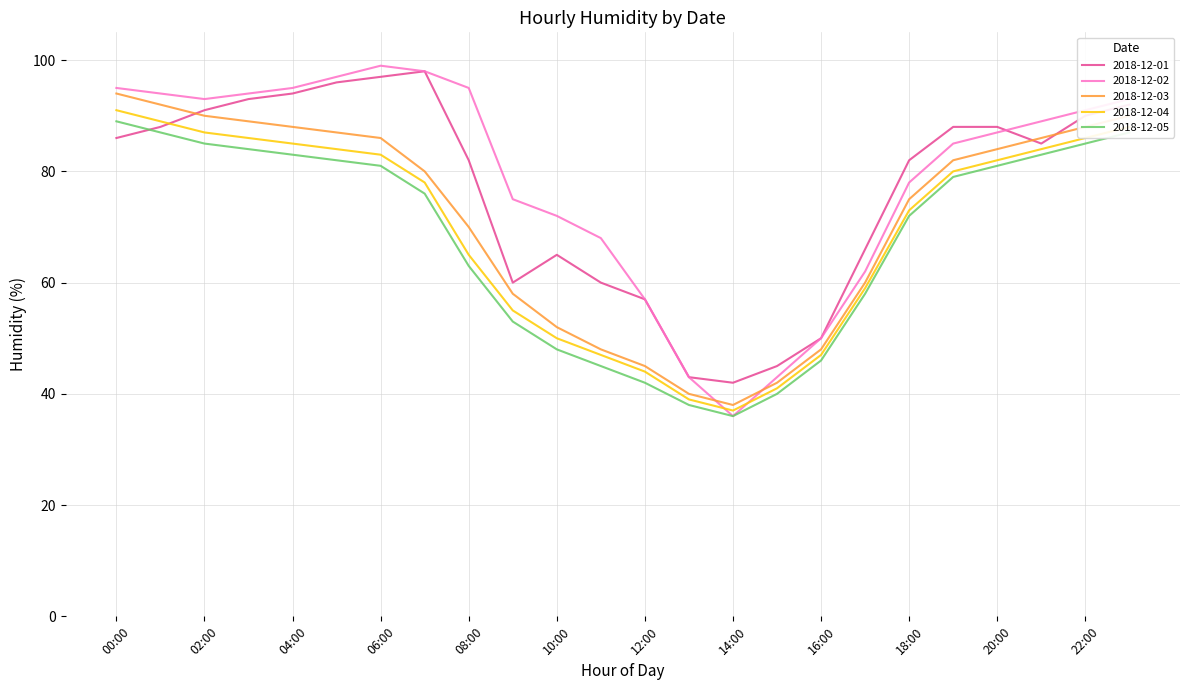

What is the smallest value displayed?

36